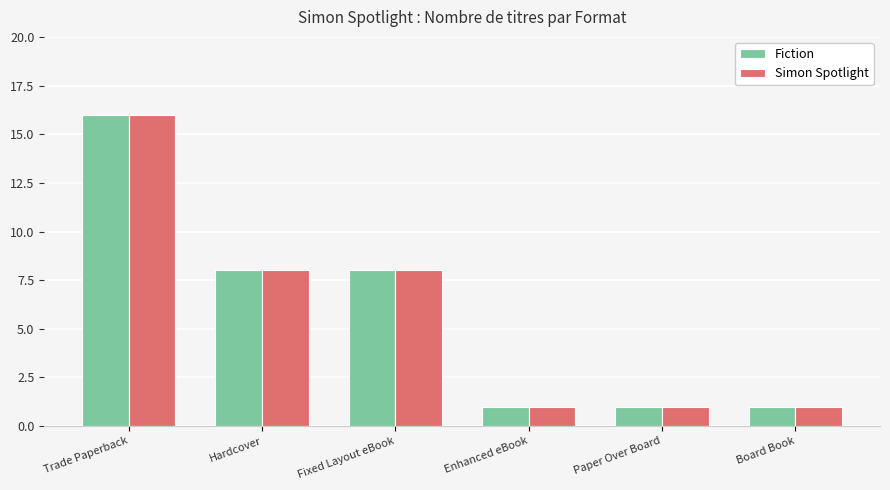

What is the maximum value shown in the chart?

16